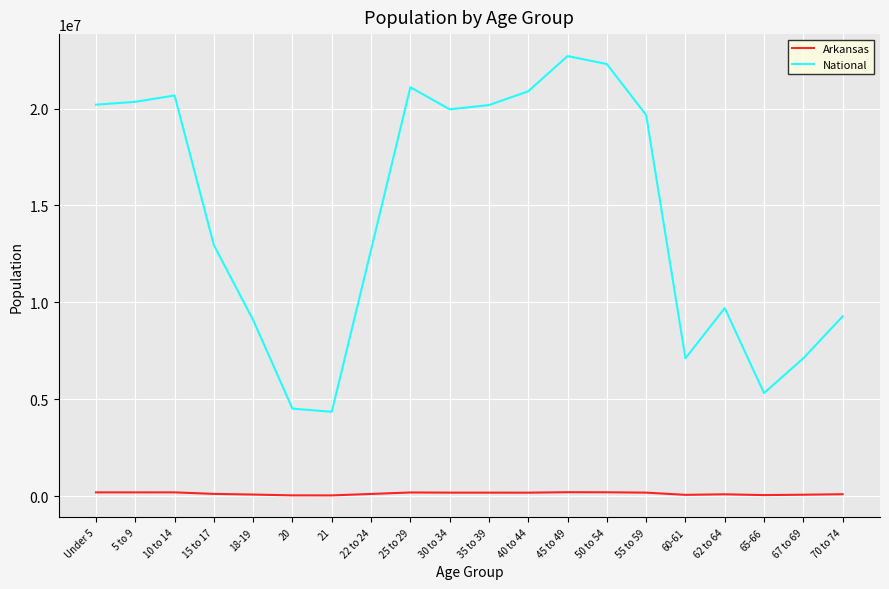

Is the value of Arkansas at Under 5 greater than the value of National at 21?

No